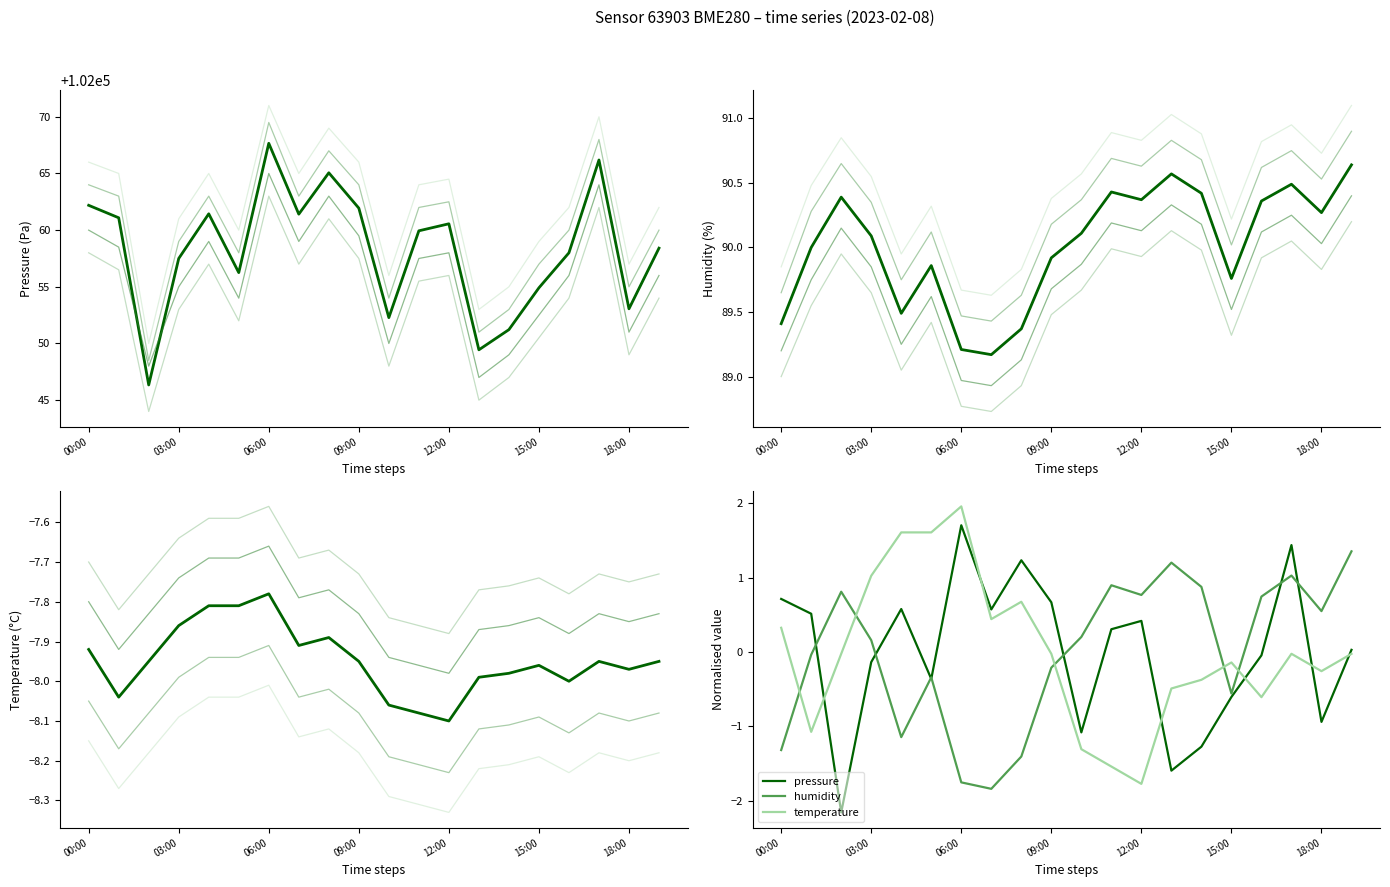

At which label is humidity closest to 89?

7